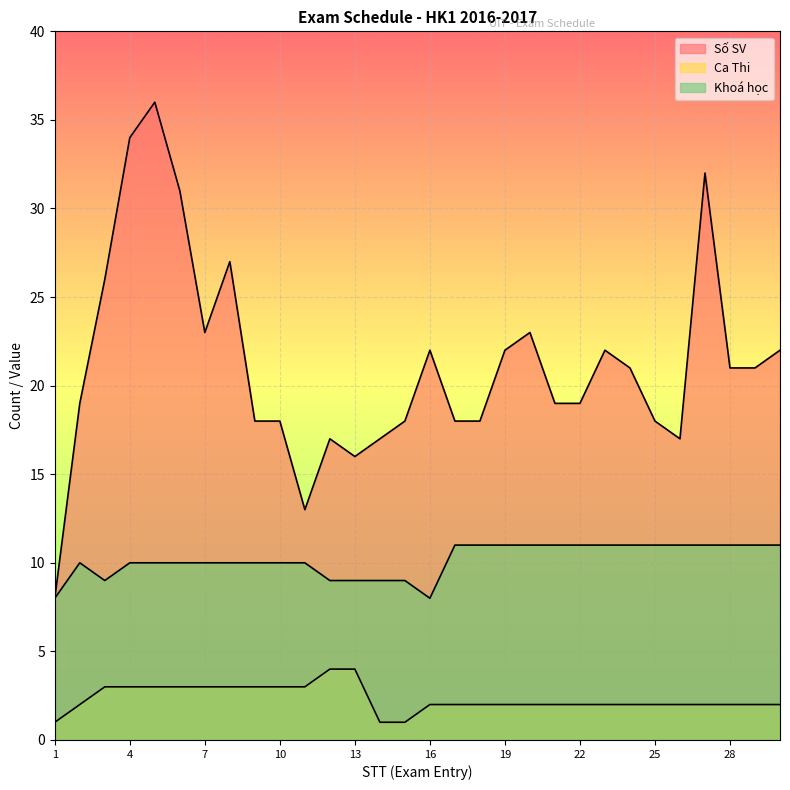

Rank the series at 3 from lowest to highest value.

Ca Thi, Khoá học, Số SV